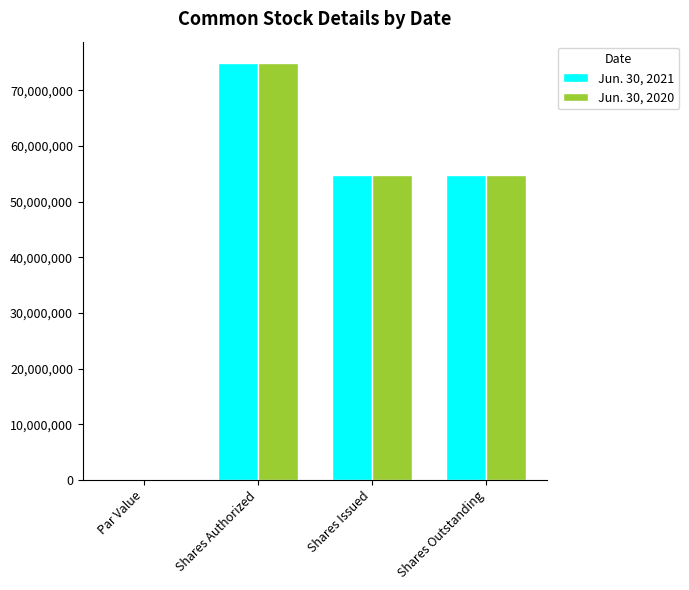

What is the maximum value for Jun. 30, 2020?

75000000.0